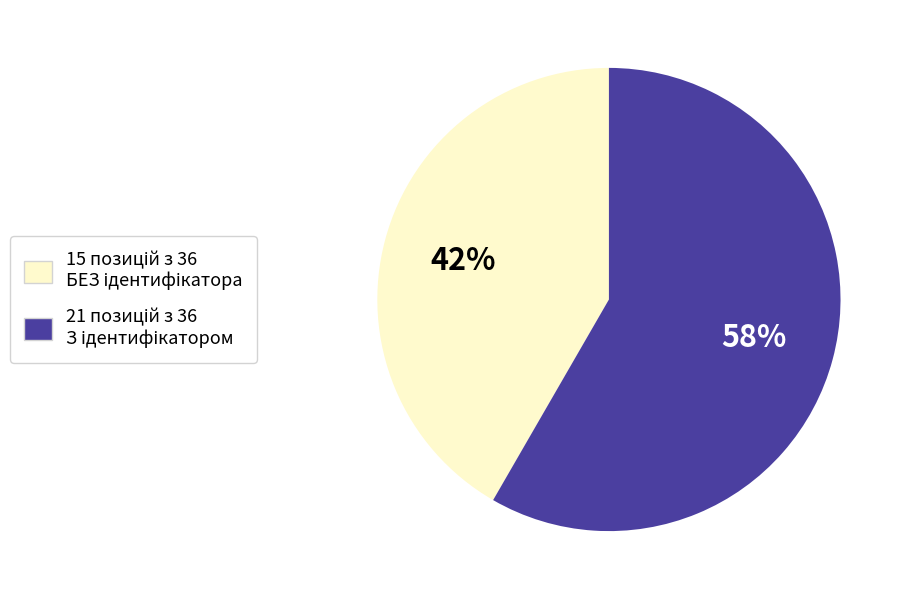

Count the number of slices in the pie.

2